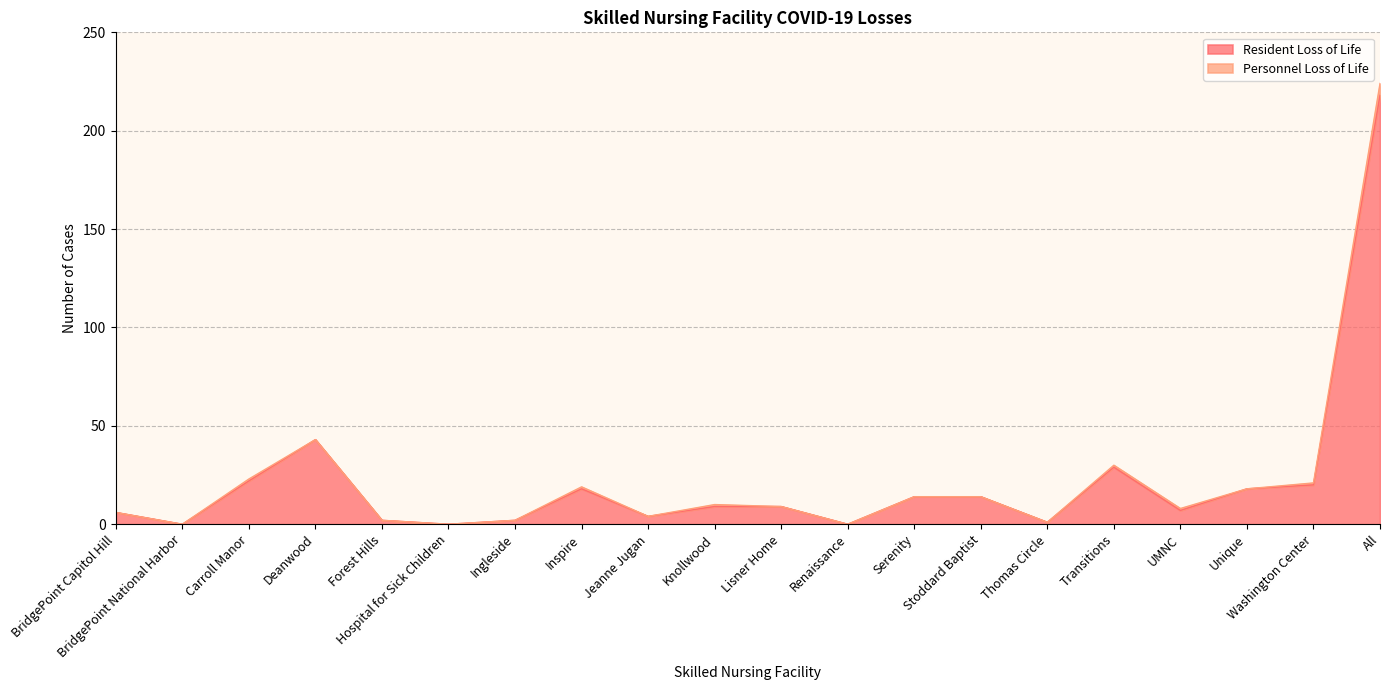

Reading left to right, list all the values displayed in this chart.

6	0	22	43	2	0	2	18	4	9	9	0	14	14	1	29	7	18	20	218